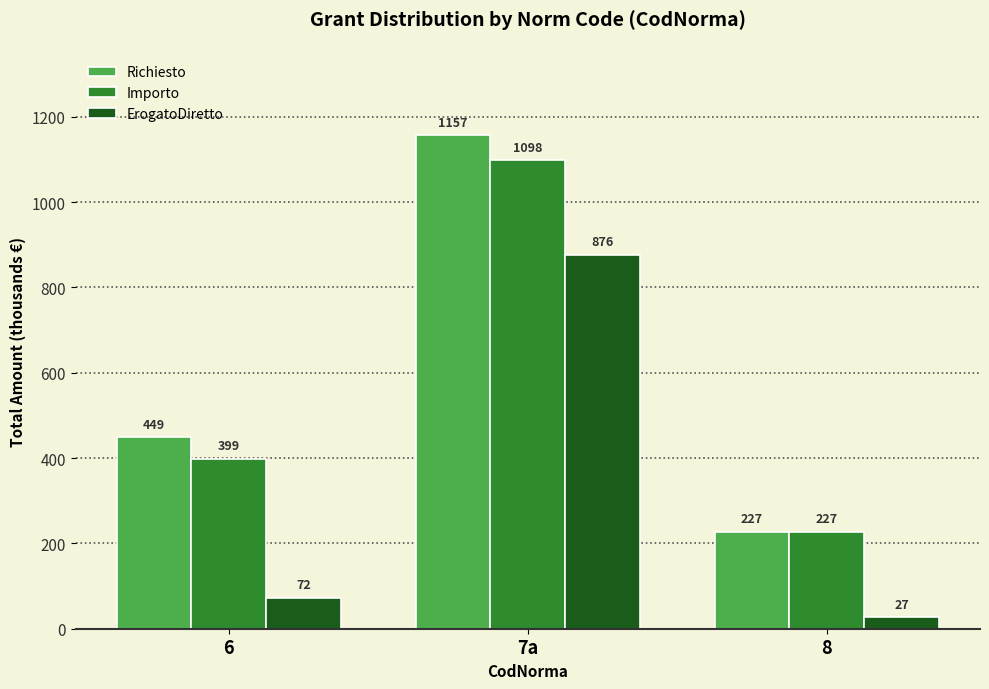

List the labels in order of Richiesto value, smallest first.

8, 6, 7a